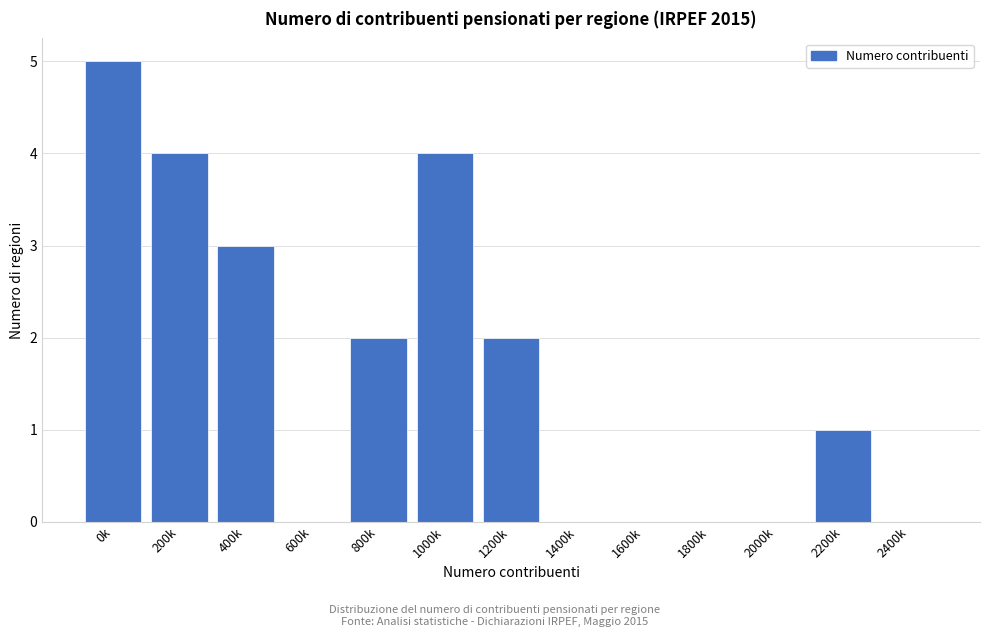

Reading left to right, what are all the values shown in this chart?

0k=5	200k=4	400k=3	600k=0	800k=2	1000k=4	1200k=2	1400k=0	1600k=0	1800k=0	2000k=0	2200k=1	2400k=0